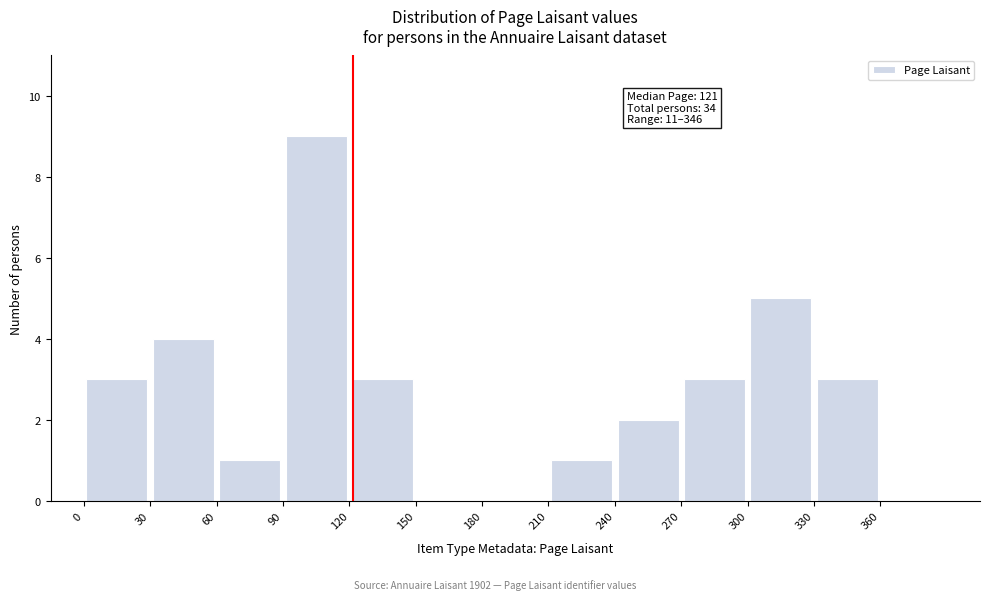

Over which range of the x-axis is the bar tallest?

90 to 120